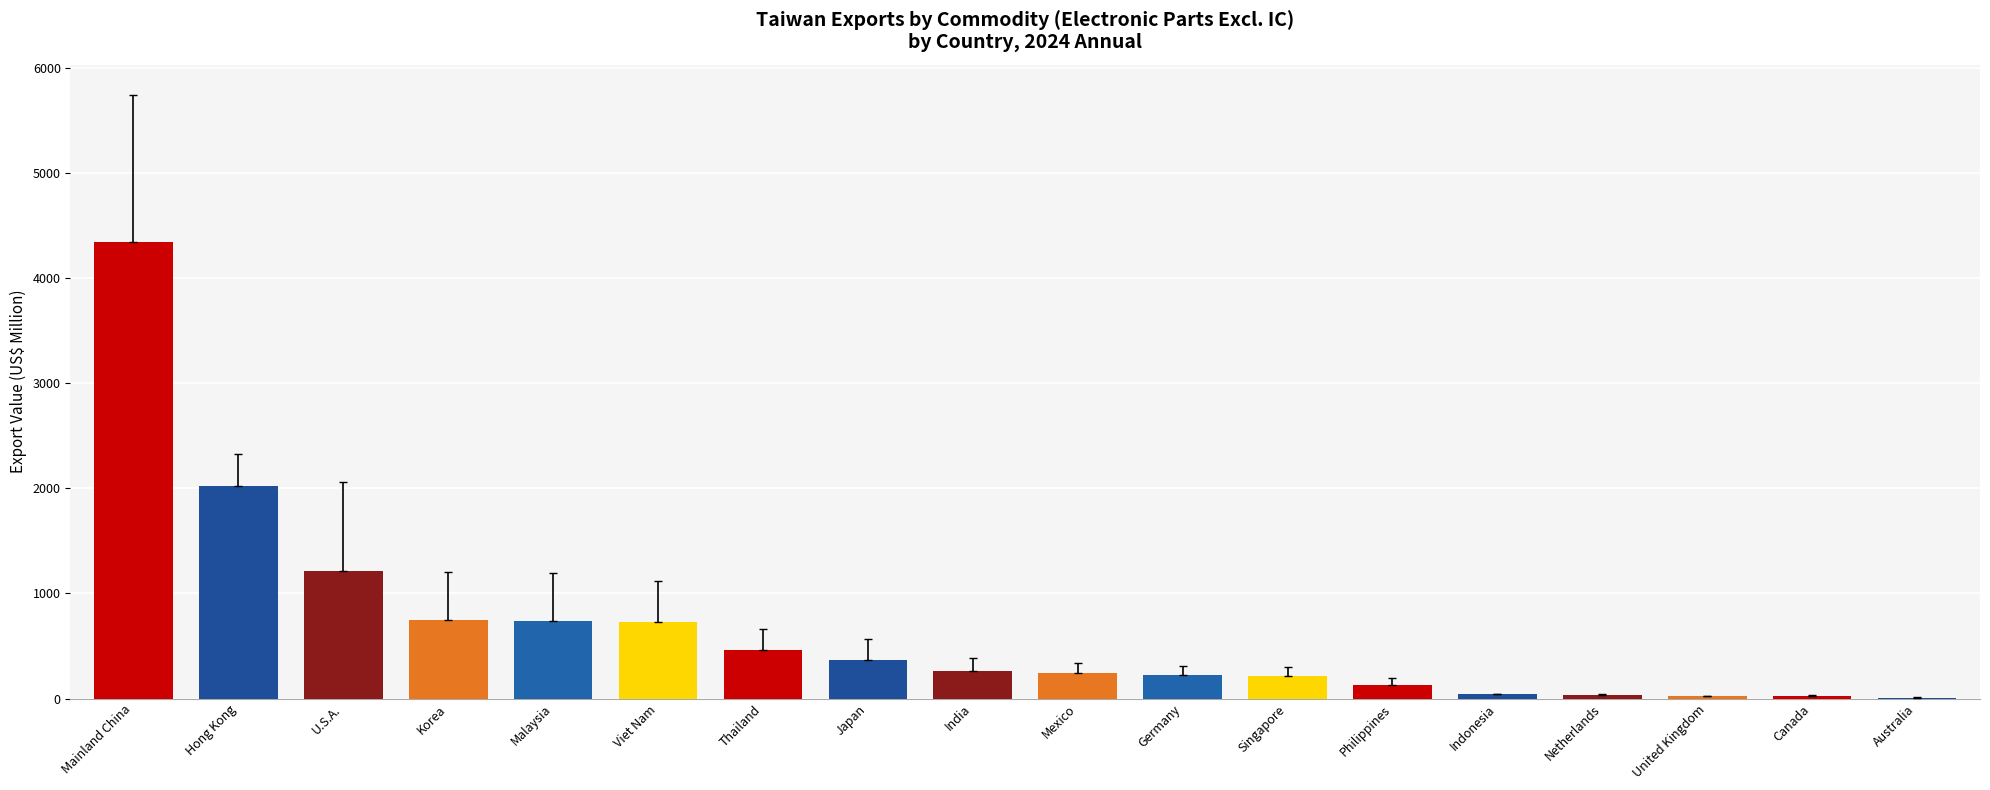

What is the greatest value displayed?

4343.9